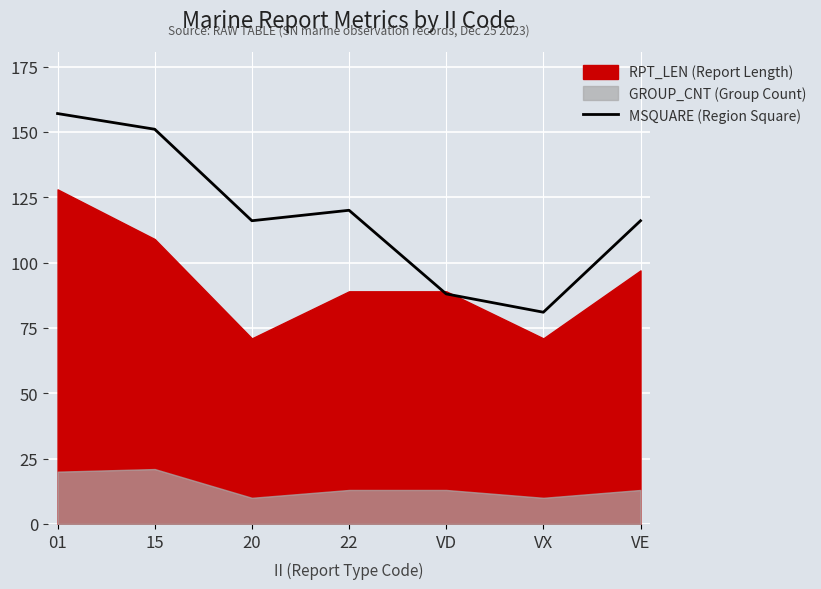

The MSQUARE (Region Square) series shows 88 at VD. True or false?

True